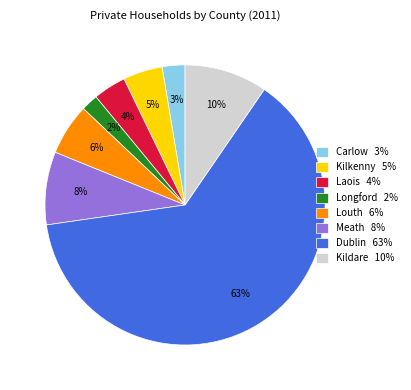

How many segments does this pie chart have?

8